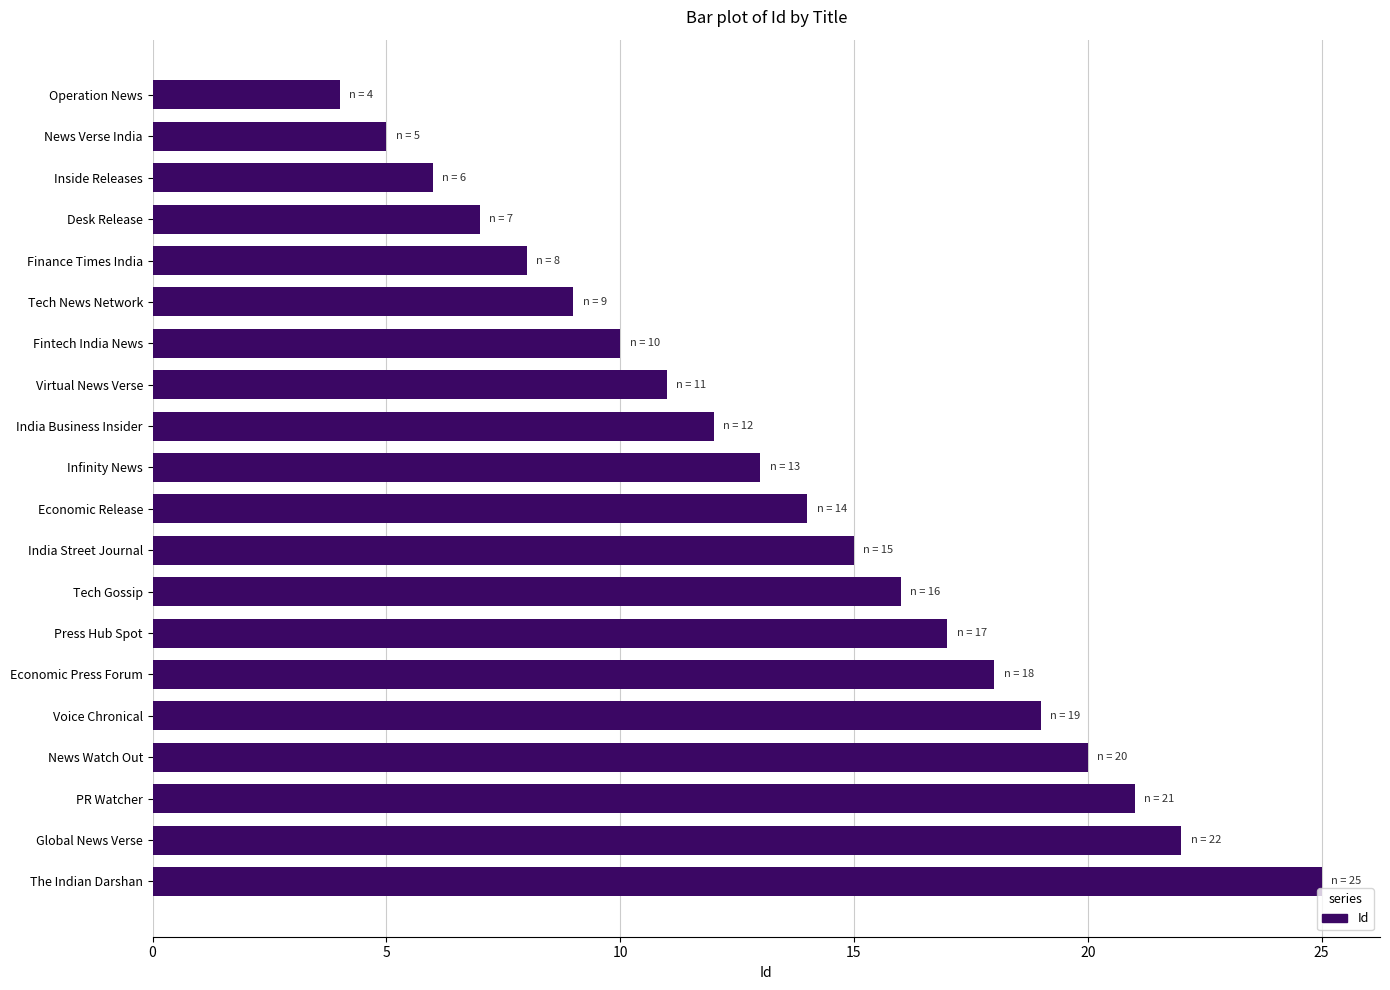

What is the label of the 4th bar from the bottom?

News Watch Out